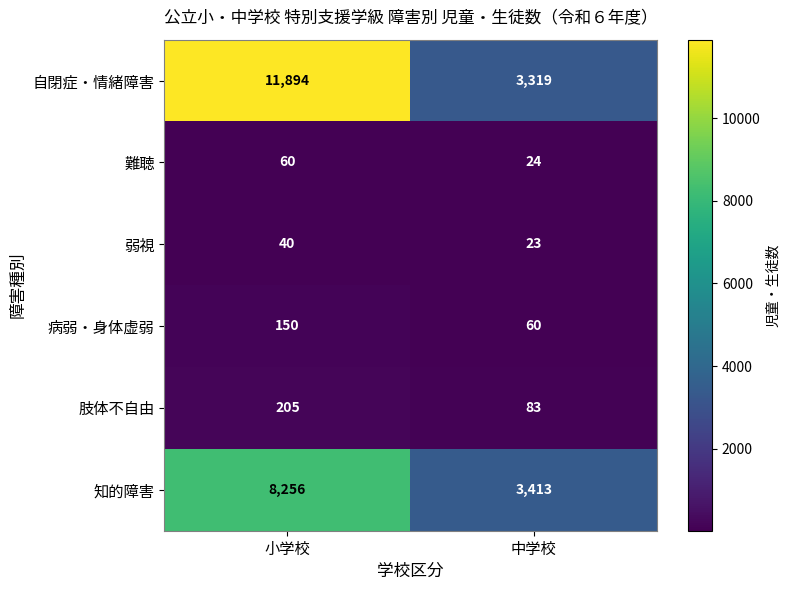

Reading left to right, extract all data points from this chart.

自閉症・情緒障害: 小学校=11894	中学校=3319
難聴: 小学校=60	中学校=24
弱視: 小学校=40	中学校=23
病弱・身体虚弱: 小学校=150	中学校=60
肢体不自由: 小学校=205	中学校=83
知的障害: 小学校=8256	中学校=3413